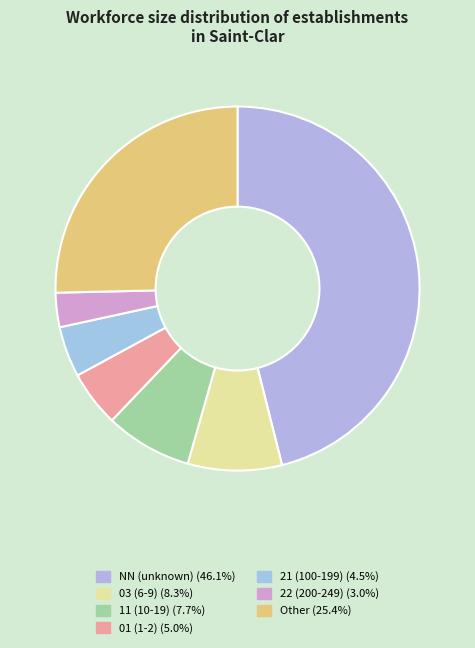

Is there any slice that represents more than half of the pie?

No